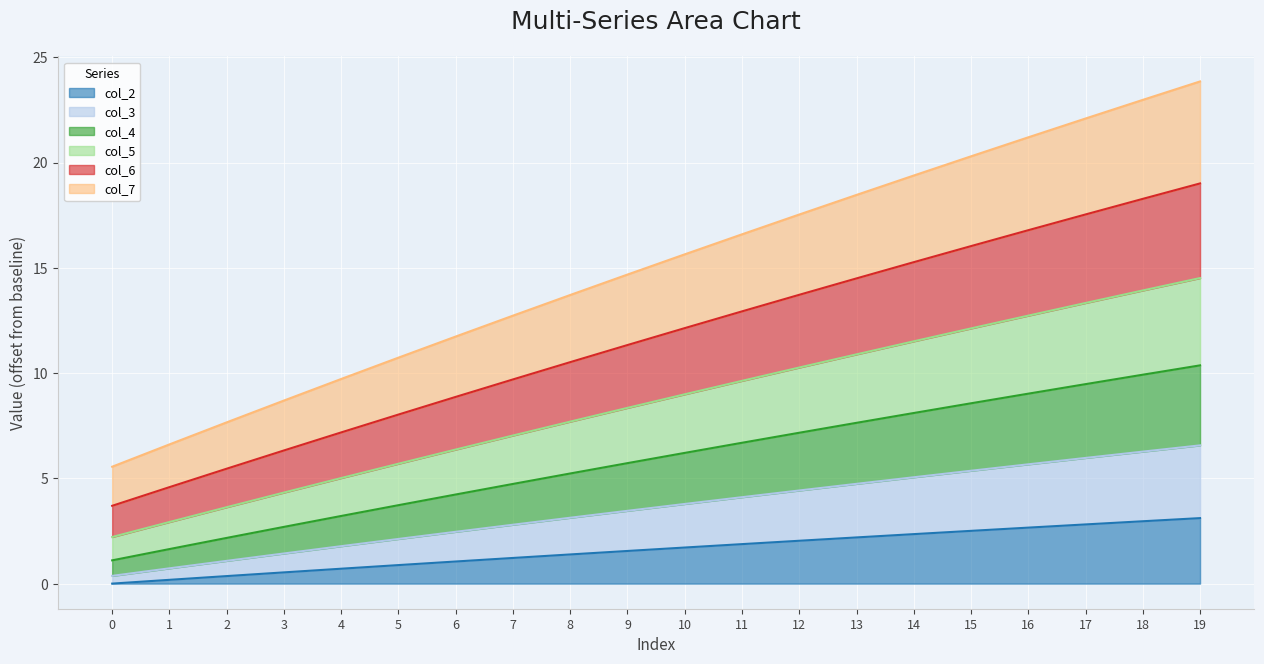

What is the total value across all series at 9?

14.7